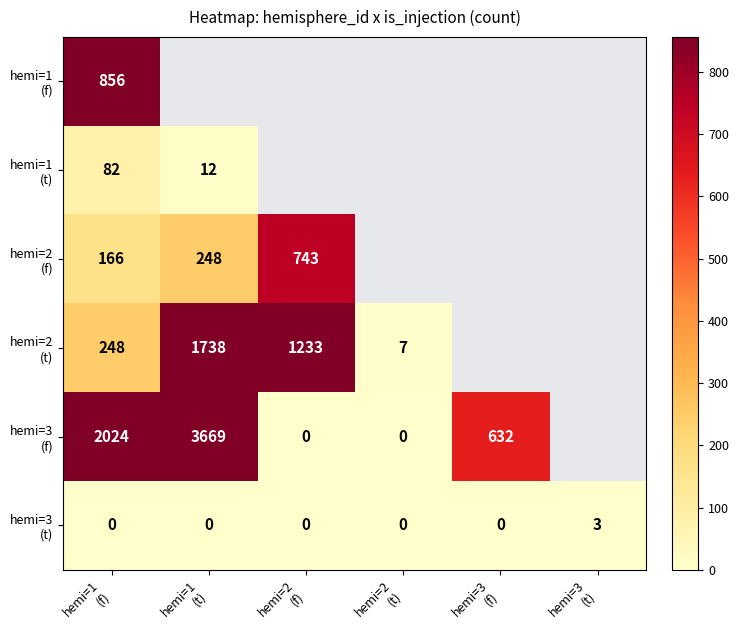

List the labels in order of hemi=2 (f) value, largest first.

hemi=1 (f), hemi=1 (t), hemi=2 (f), hemi=2 (t), hemi=3 (f), hemi=3 (t)